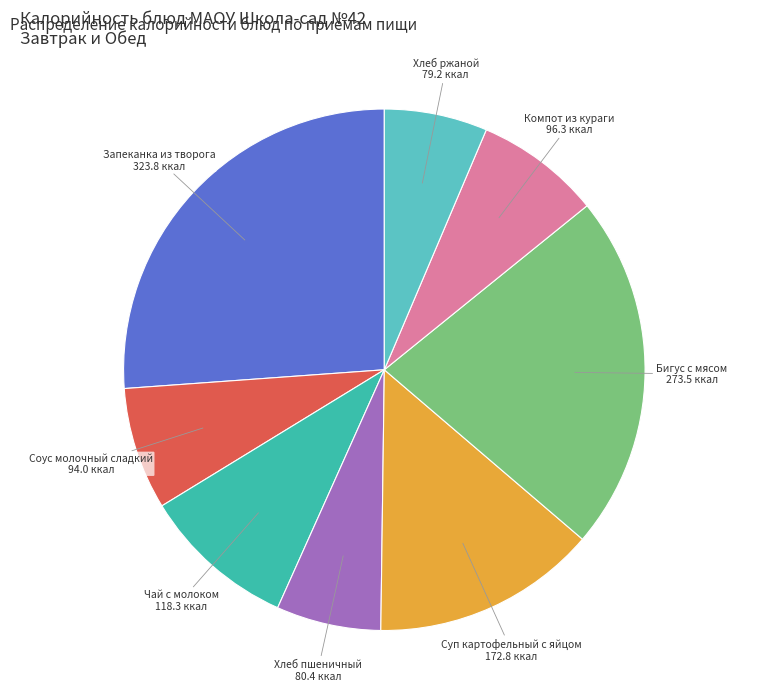

Does any single category account for the majority?

No